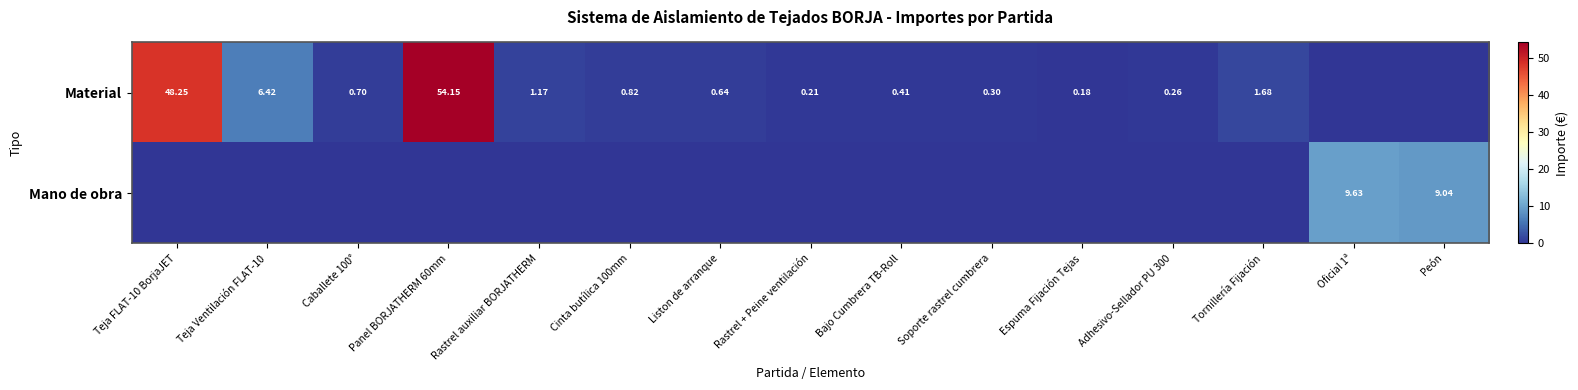

Rank the series at Teja Ventilación FLAT-10 from lowest to highest value.

Mano de obra, Material